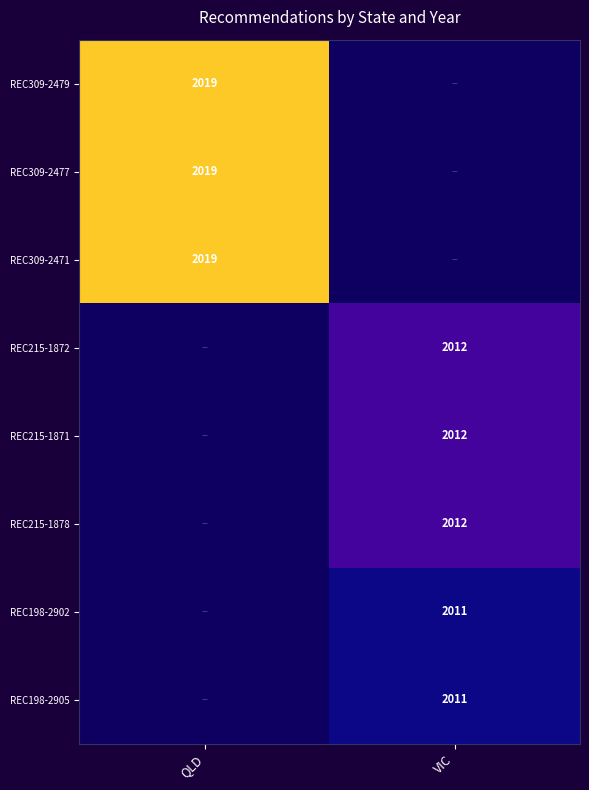

The value of REC309-2477 at QLD is 2019. True or false?

True